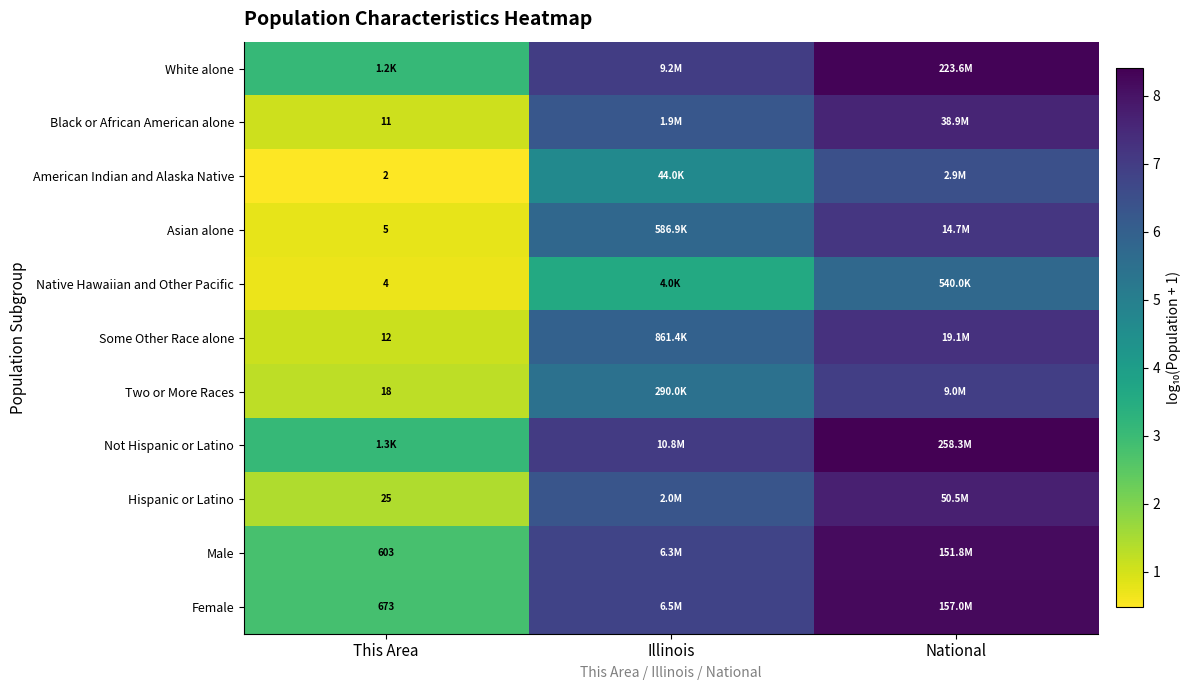

What is the difference between the maximum and minimum values in the Native Hawaiian and Other Pacific series?

5.0